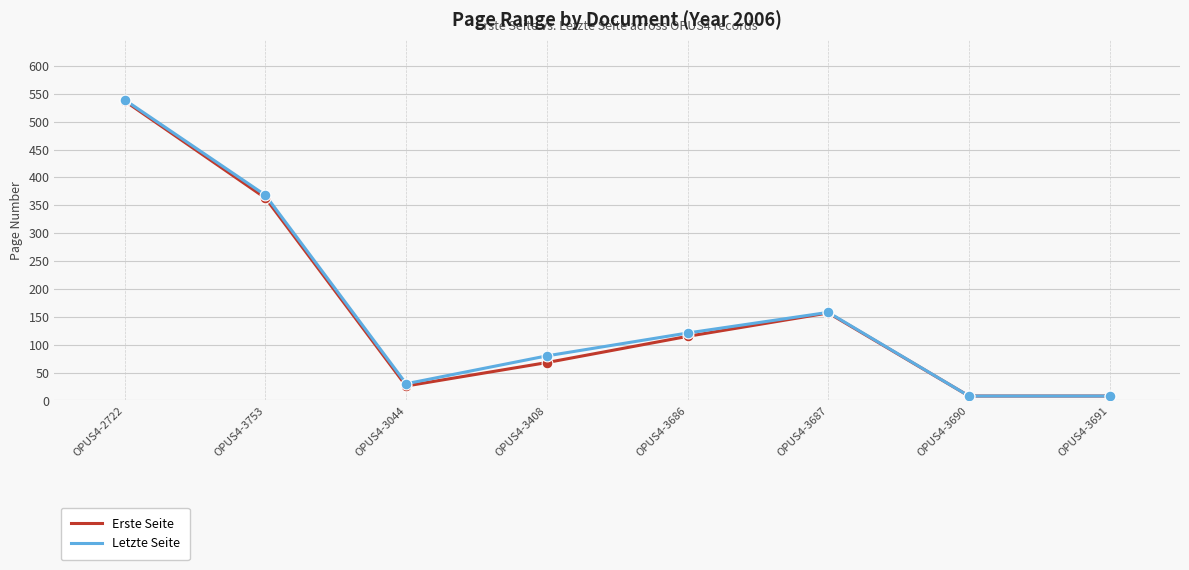

Between OPUS4-2722 and OPUS4-3753, which series saw the biggest shift?

Erste Seite